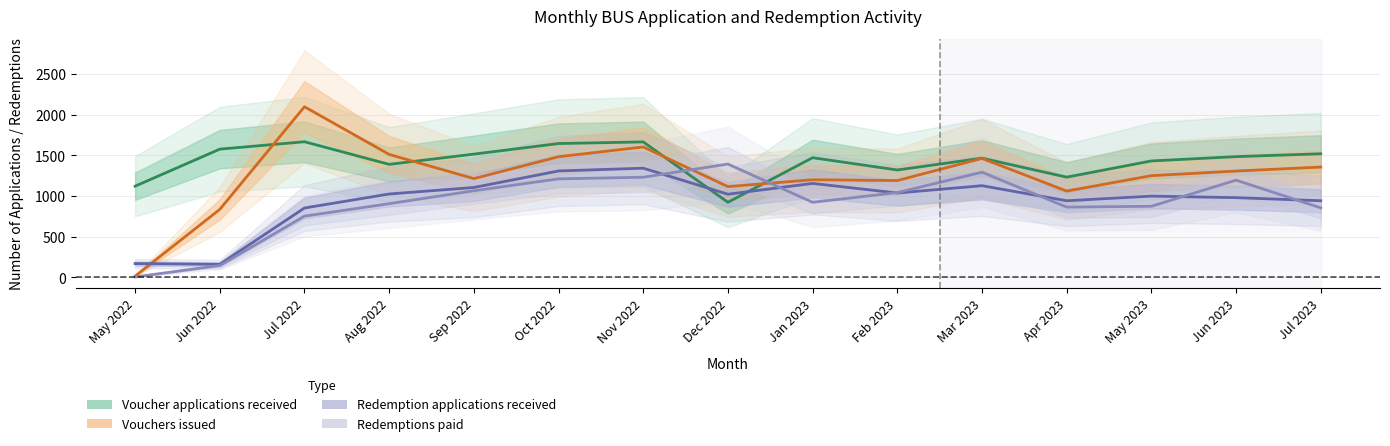

The Voucher applications received series shows 1957 at Aug 2022. True or false?

False